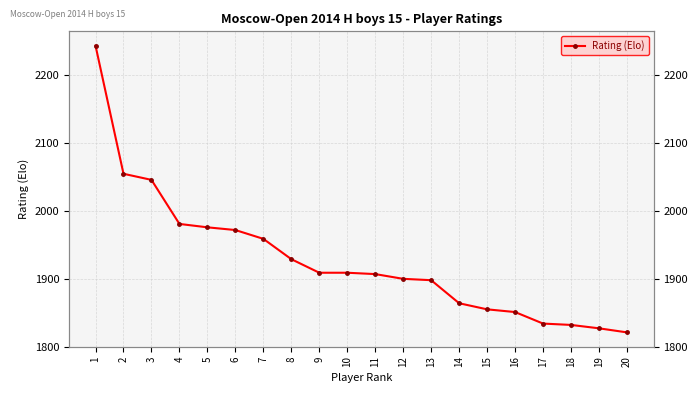

What is the change in value from 12 to 17?

-66